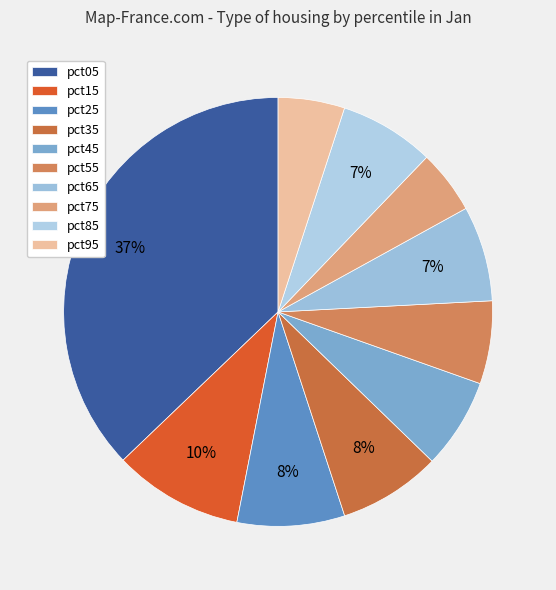

What percentage is the pct45 slice, to the nearest percent?

7%